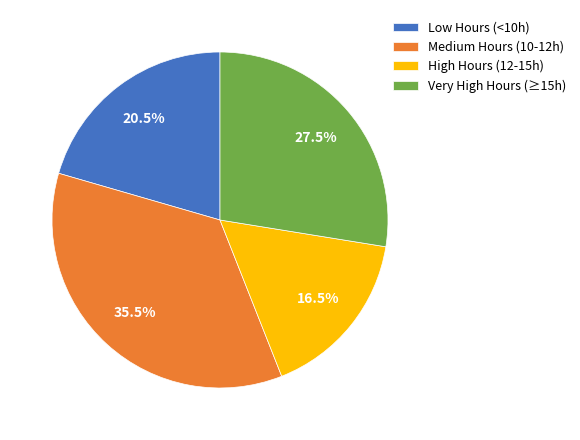

Count the number of slices in the pie.

4